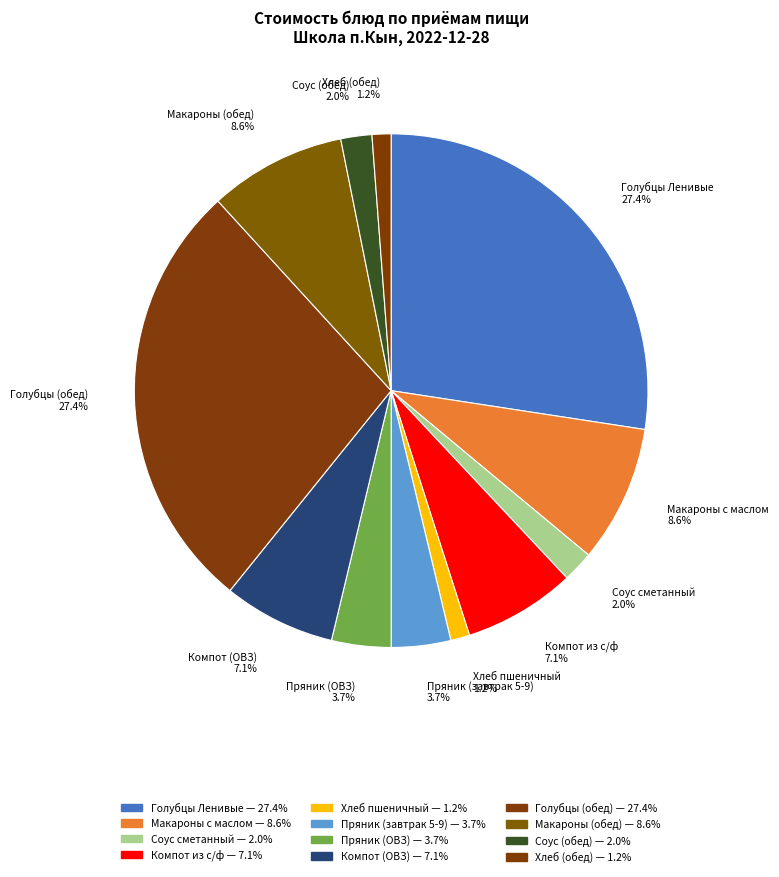

Combined, do Макароны с маслом and Соус (обед) account for over 50%?

No